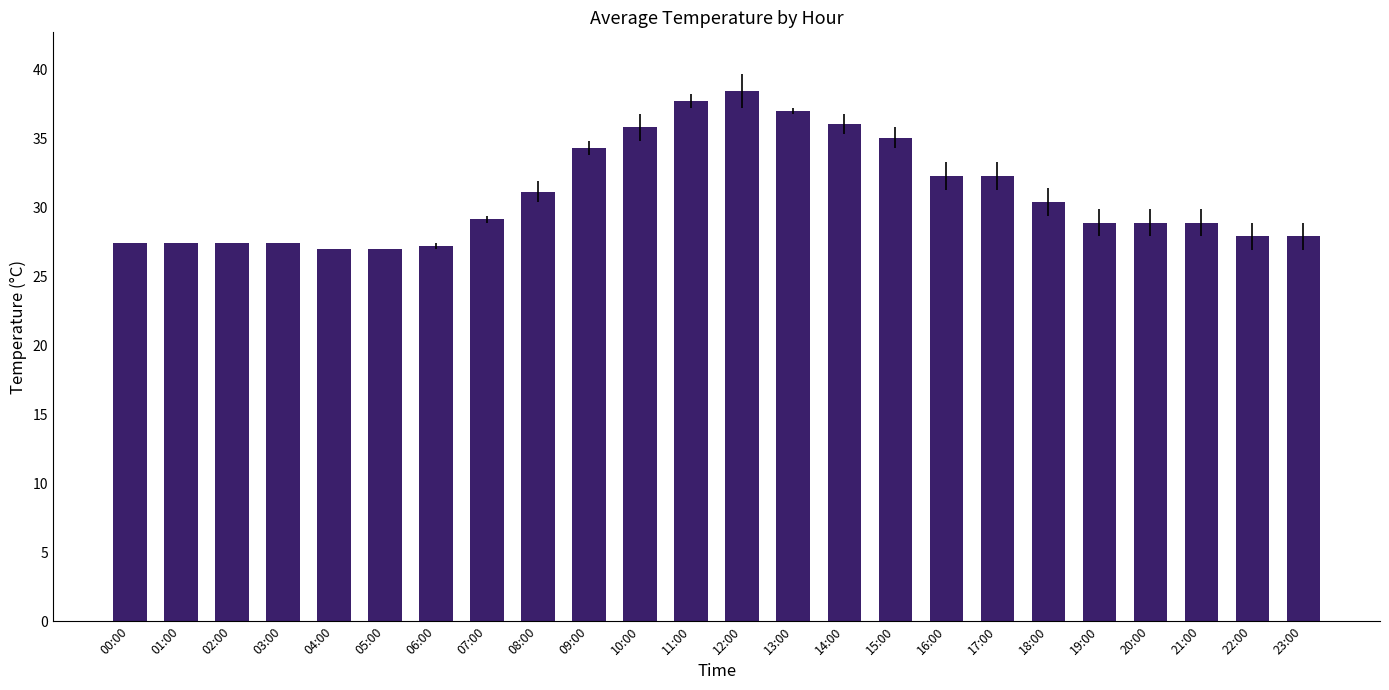

Approximately how many times larger is the value at 15:00 compared to 09:00?

1.0